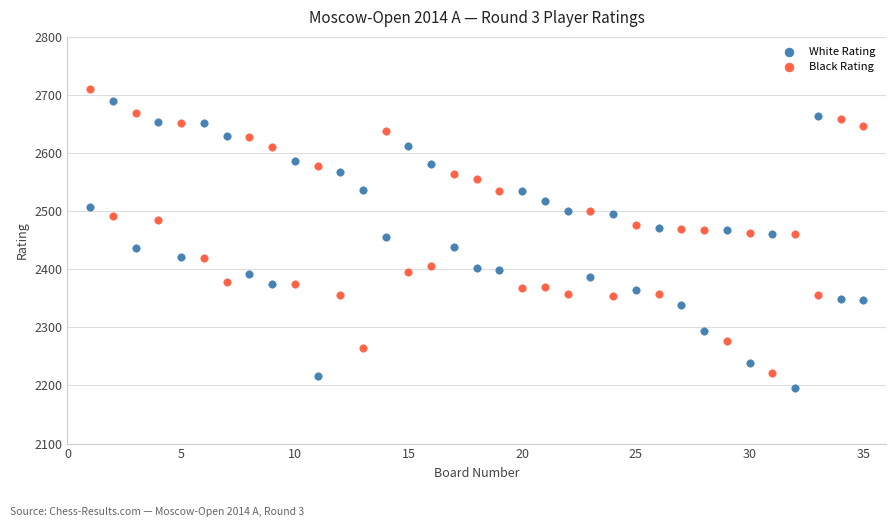

Which series reaches the minimum Y coordinate?

White Rating